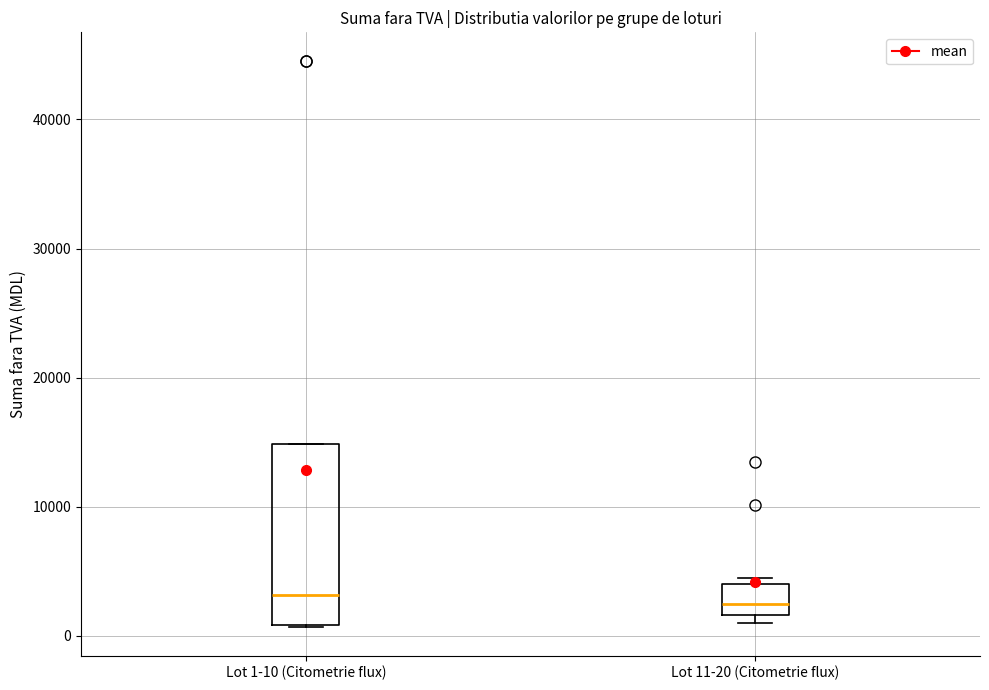

Where is the lower edge of the box for Lot 1-10 (Citometrie flux) on the y-axis? The values are not printed on the chart, so give them approximately, as read against the axis.

1000